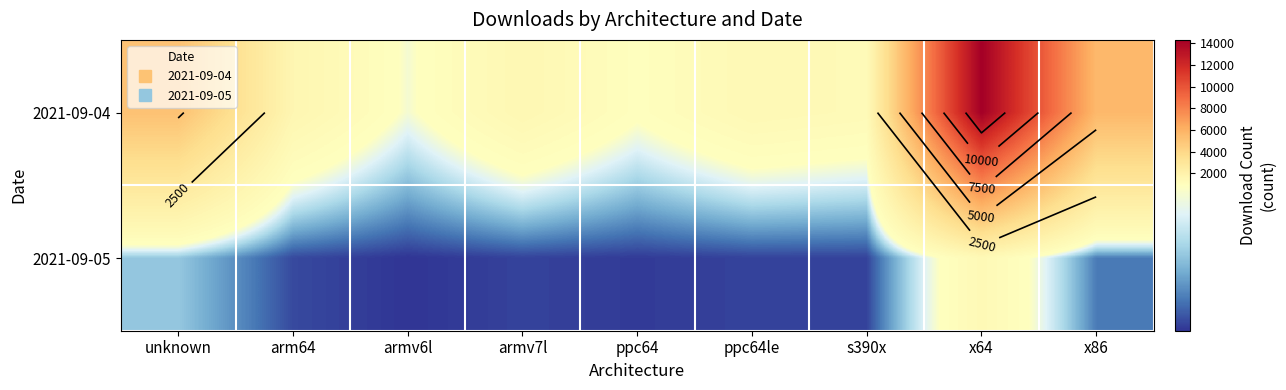

Is it true that 2021-09-05 equals 673 at unknown?

False